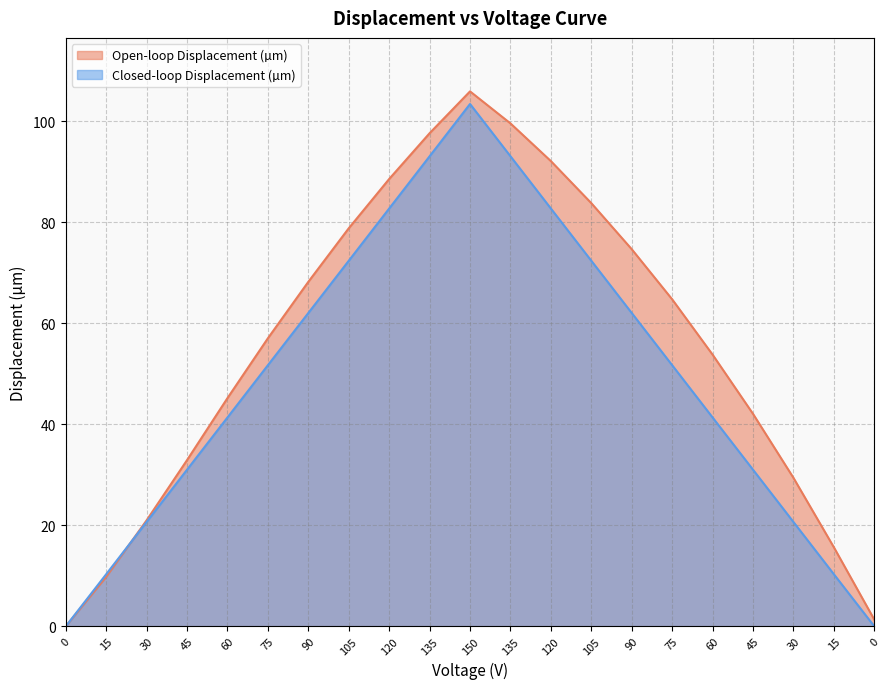

At which label does Closed-loop Displacement (µm) first exceed 51?

75